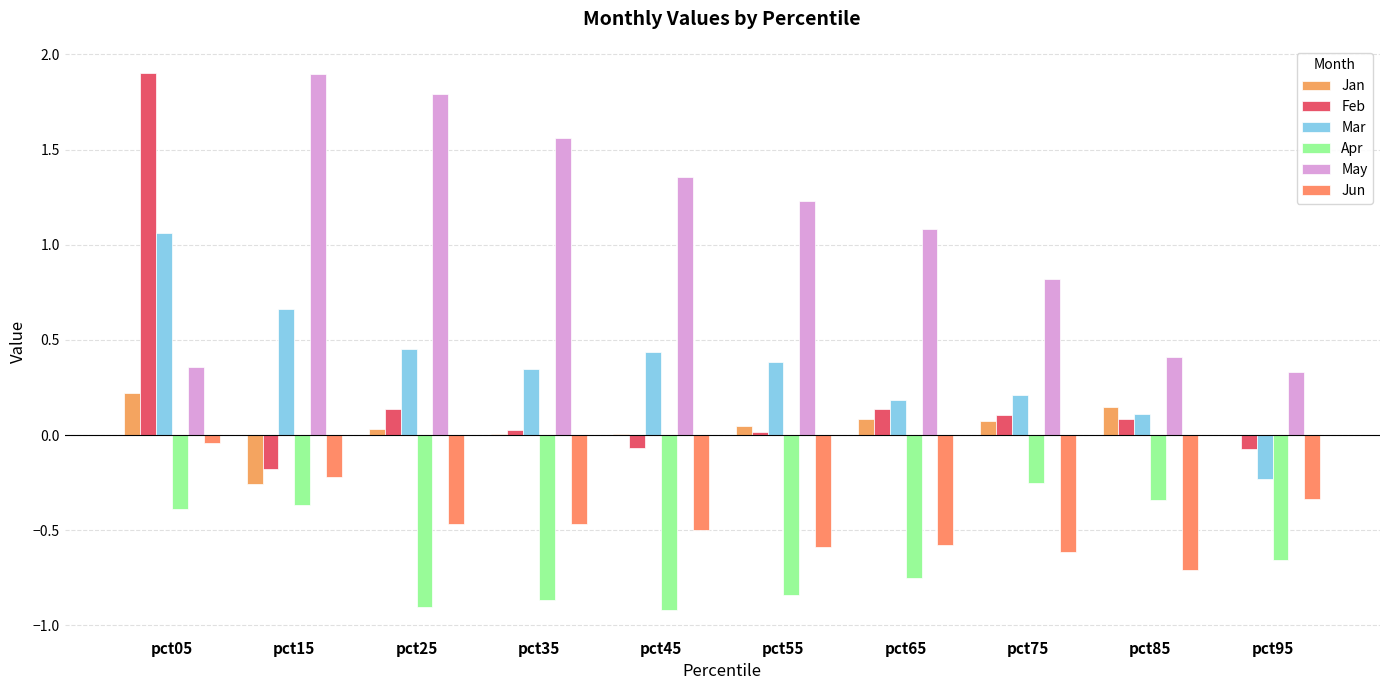

What is the difference between the highest and lowest values at pct35?

2.4